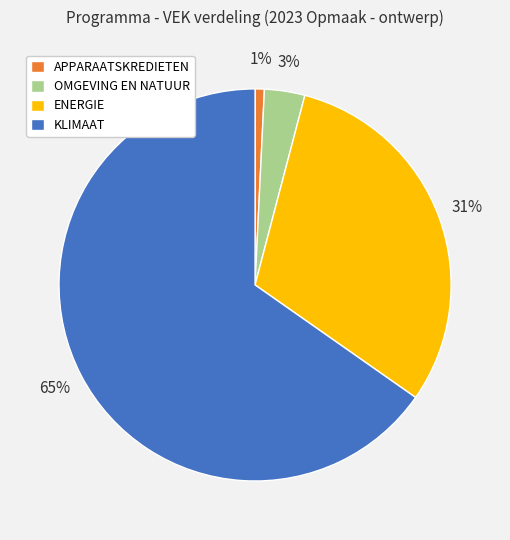

To the nearest percent, what is the average slice percentage?

25%